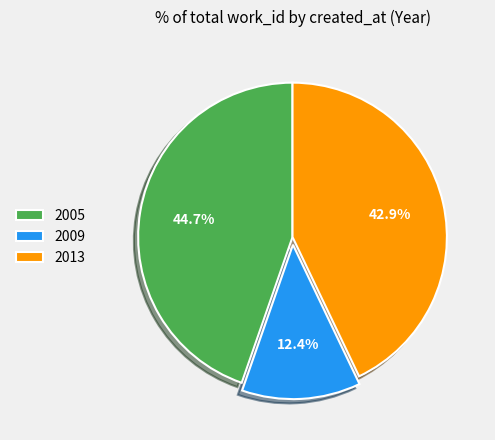

What is the total percentage of 2009 and 2005?

57.1%